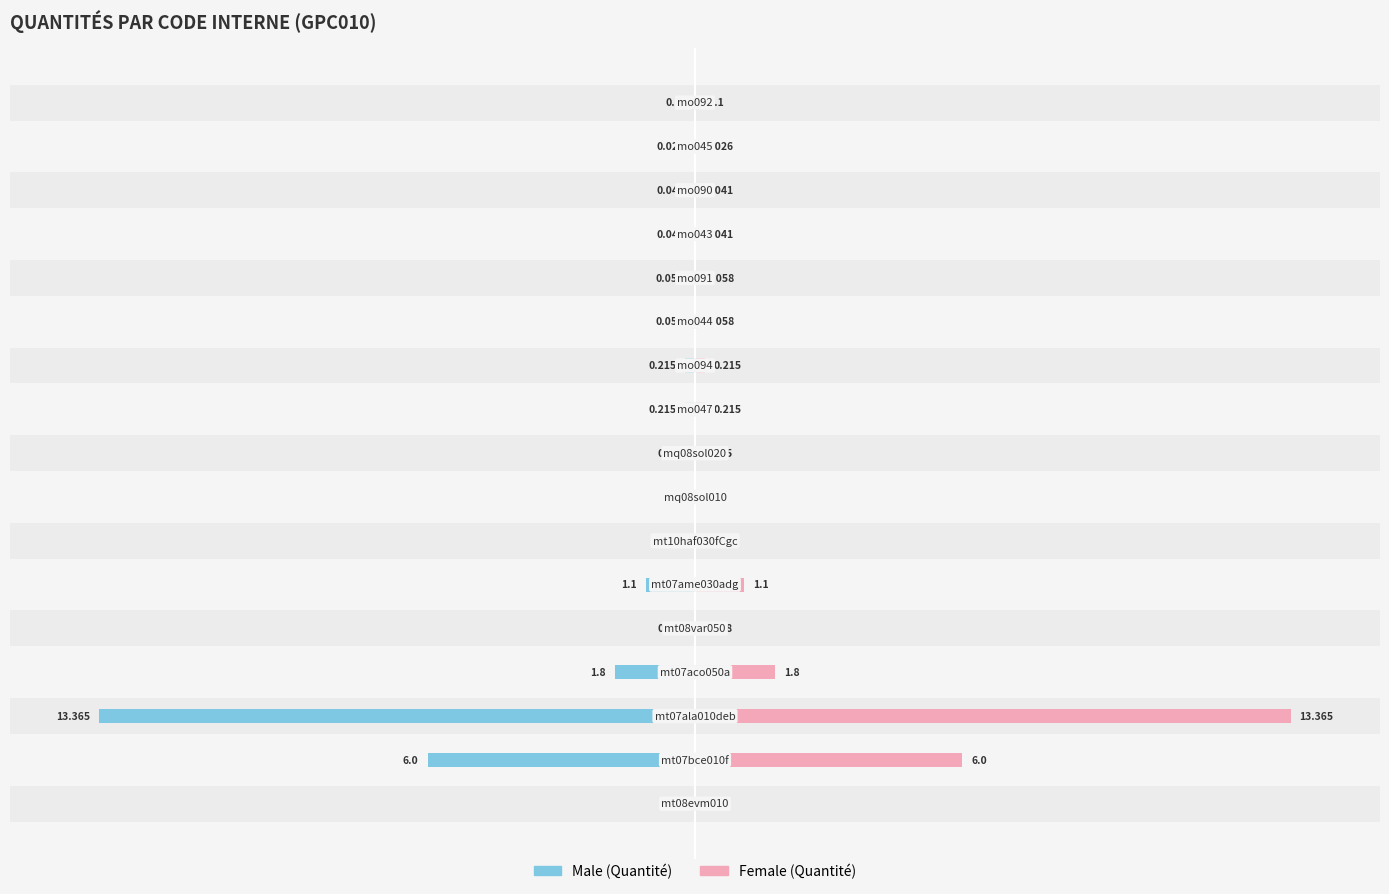

The value of Male at 13 is -0.5. True or false?

False